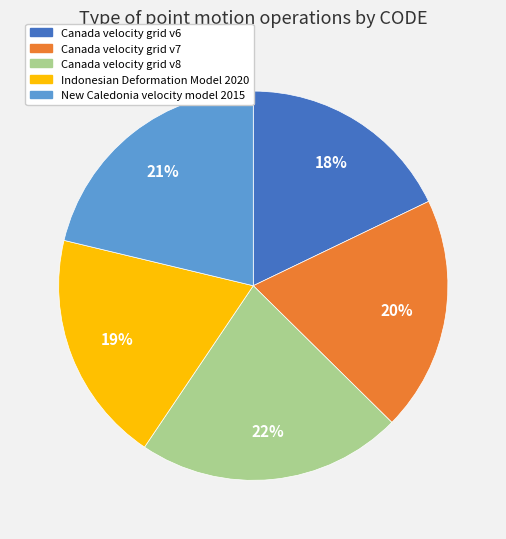

Which slice is the smallest?

Canada velocity grid v6